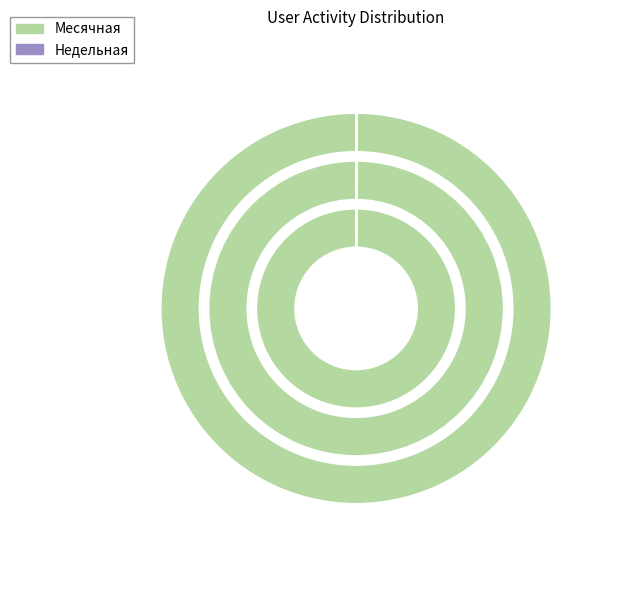

Which slice is the smallest?

Месячная